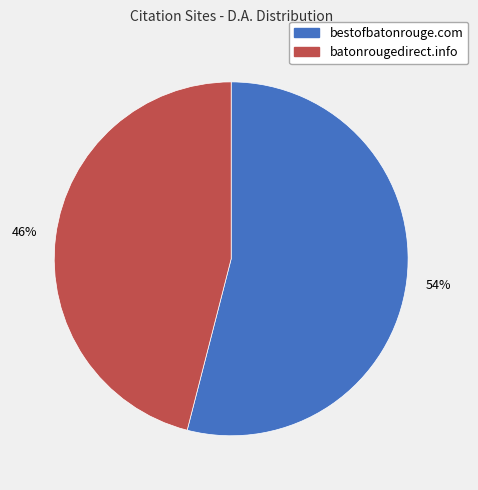

To the nearest percent, what is the difference between the largest and smallest slice percentages?

8%